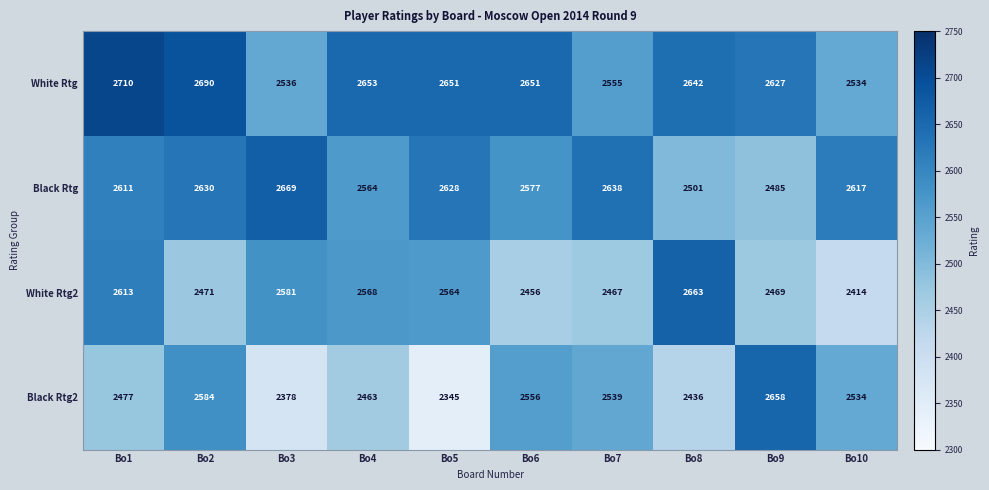

At Bo9, list the series in order from largest to smallest.

Black Rtg2, White Rtg, Black Rtg, White Rtg2